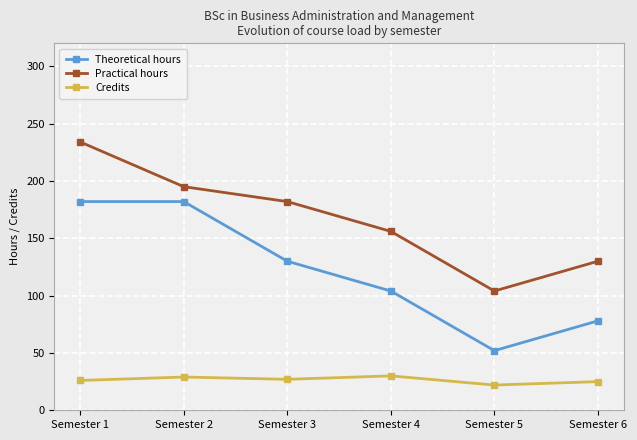

What is the difference between the highest and lowest values at Semester 2?

166